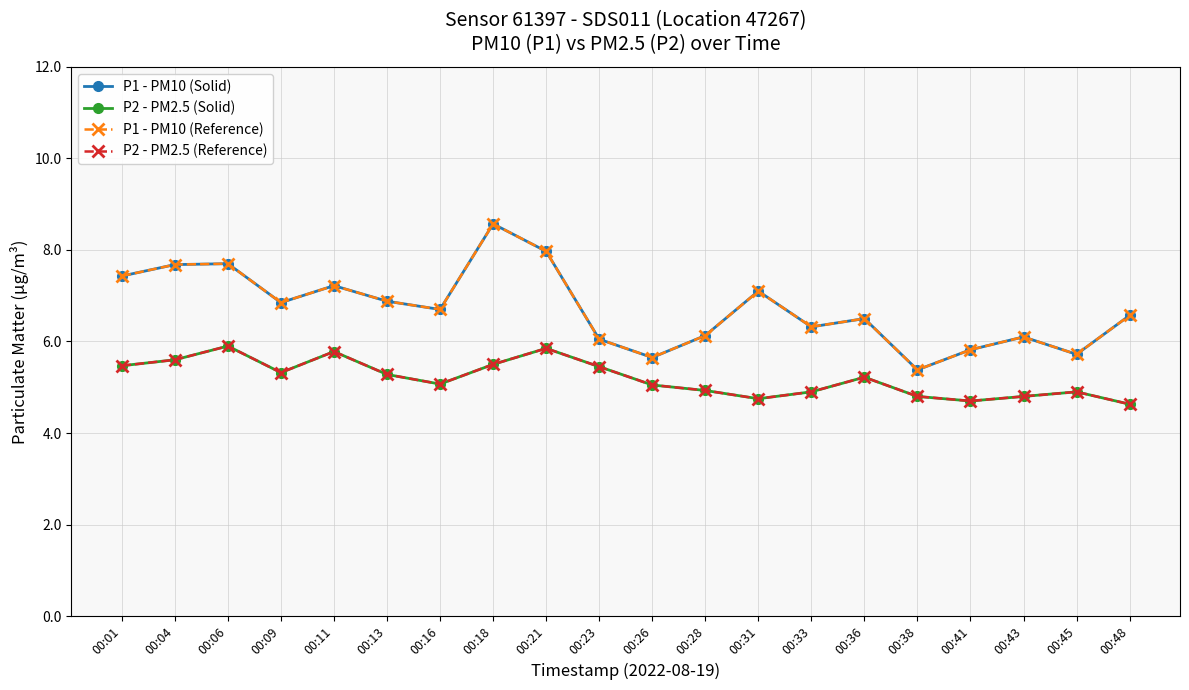

What is the difference between the maximum and second lowest values in the P2 - PM2.5 (Solid) series?

1.2